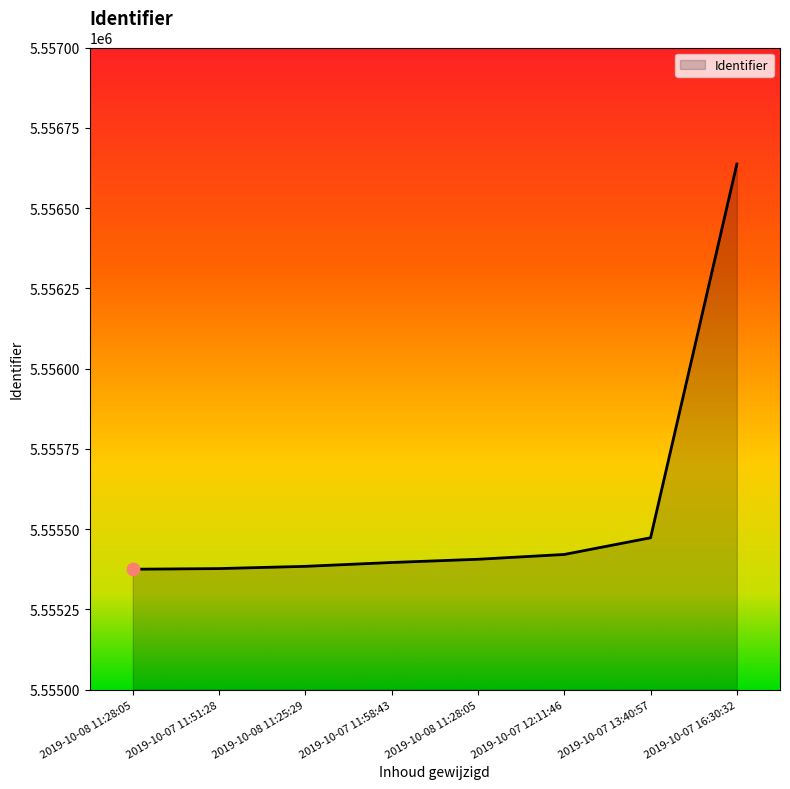

What is the change in value from 2019-10-07 11:58:43 to 2019-10-07 16:30:32?

+1241